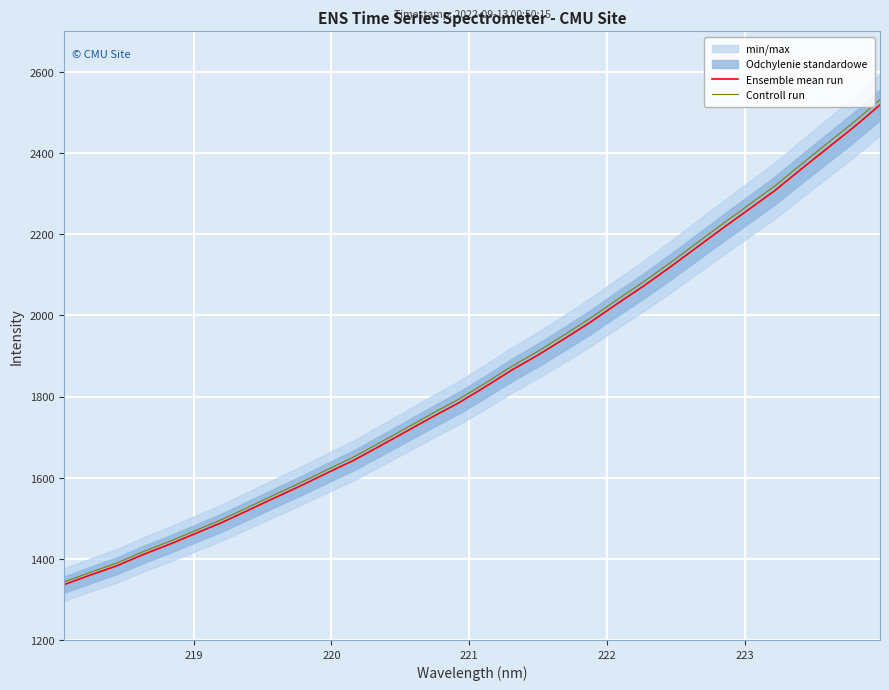

Which series has the largest range (max minus min)?

Controll run